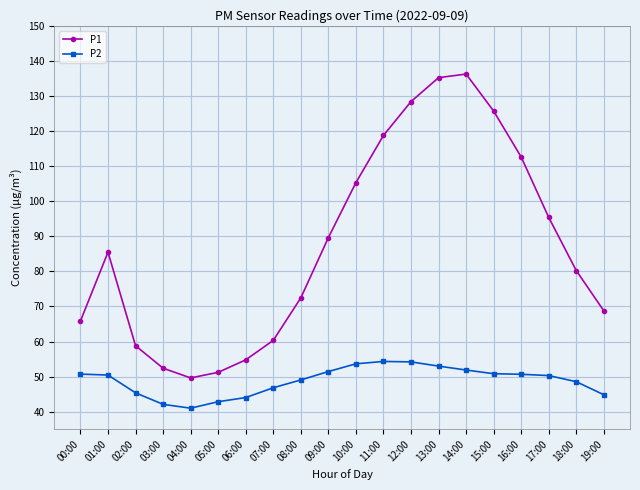

How many lines are shown in the chart?

2